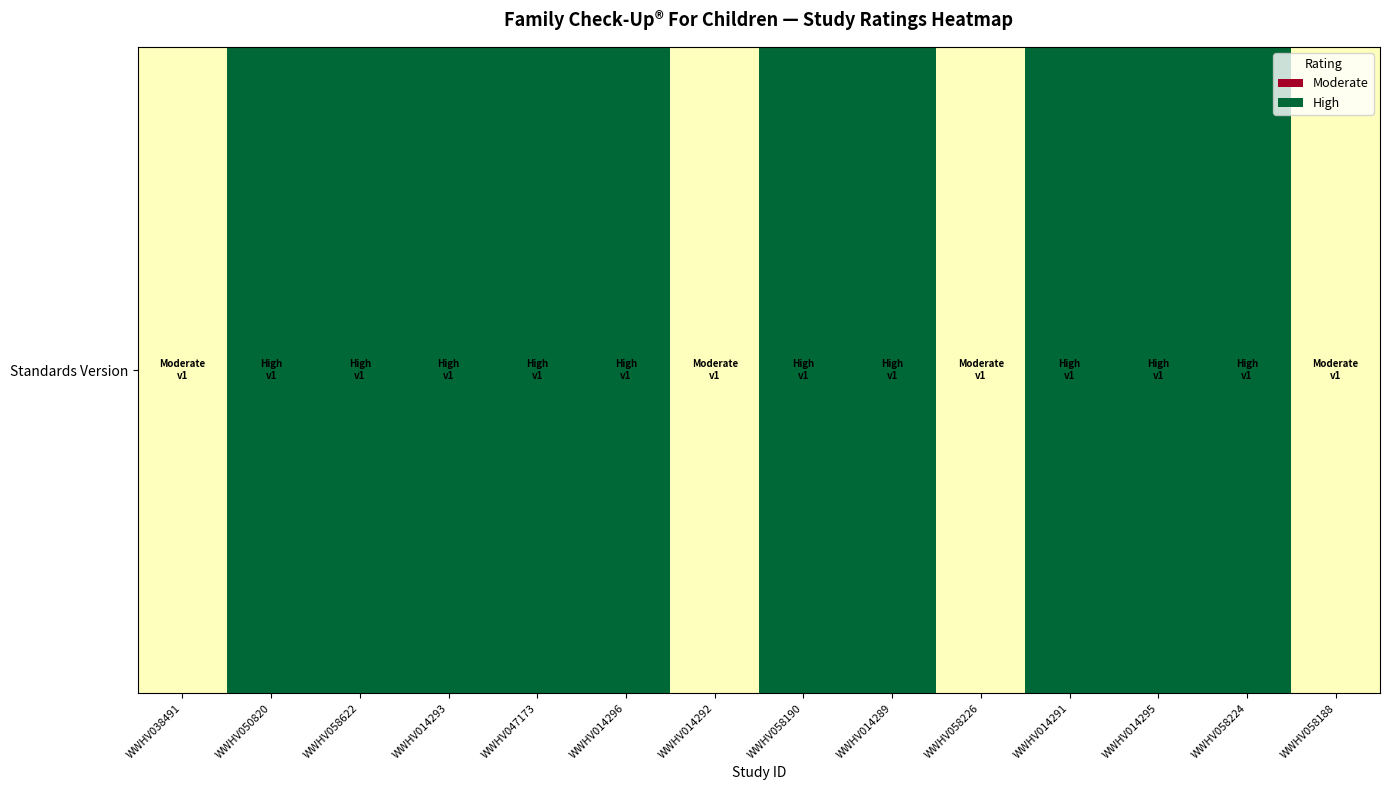

What is the sum of the values at WWHV014289 and WWHV058188?

3